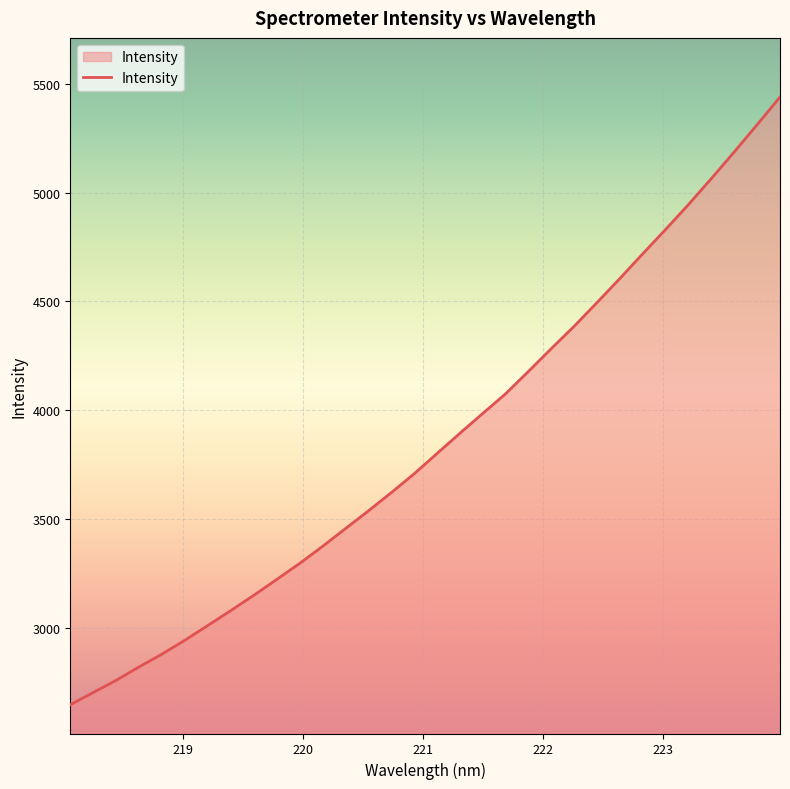

What is the greatest value displayed?

5438.7